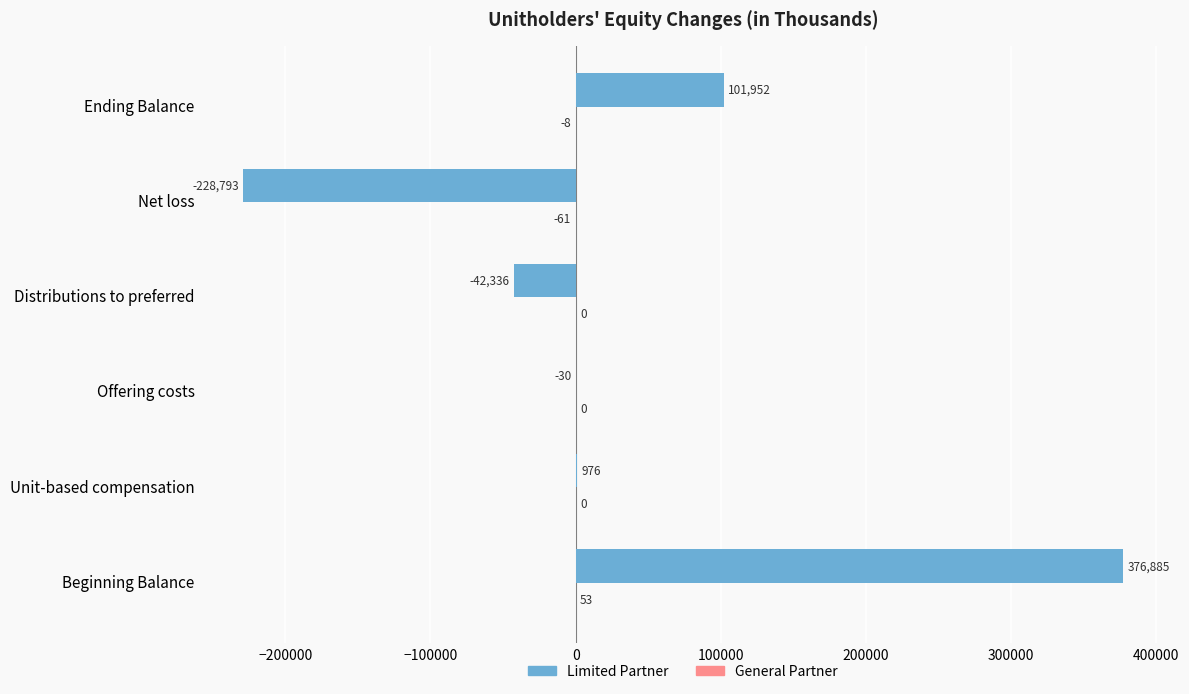

Which label corresponds to the largest value in the chart?

Beginning Balance